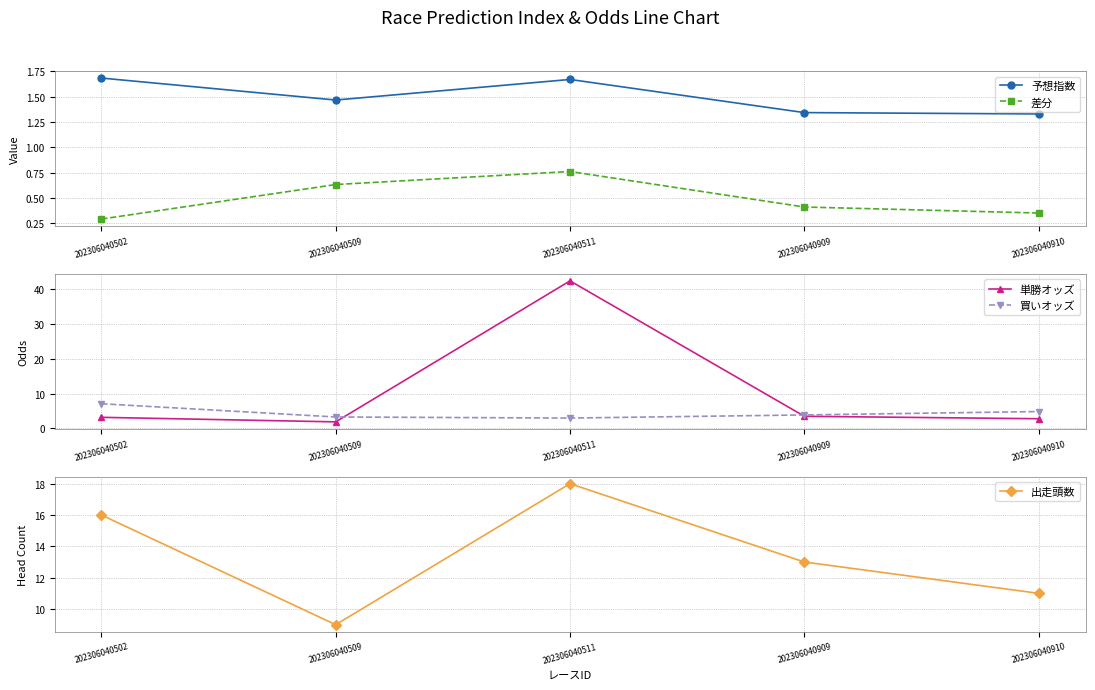

What is the total value across all series at 202306040910?

20.3